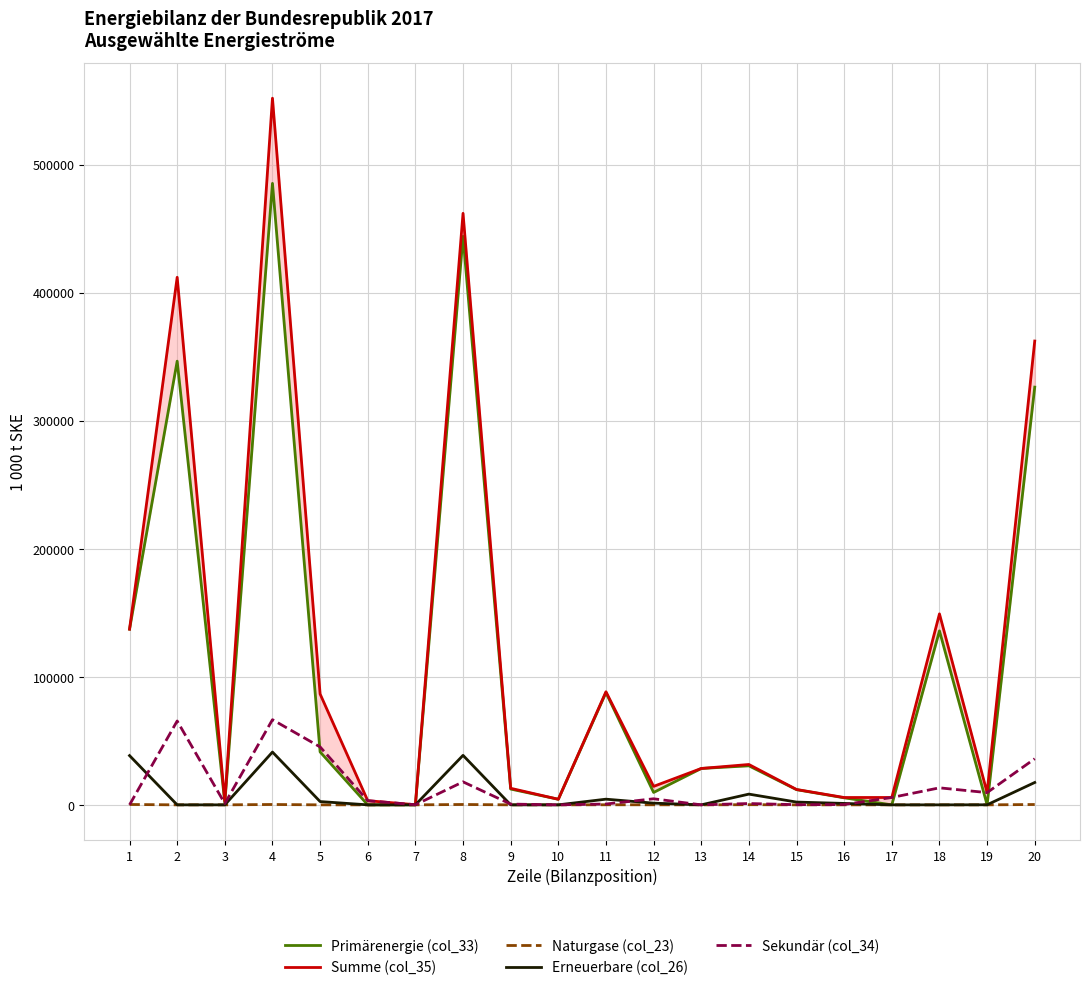

What is the total value across all series at 5?

175688.4